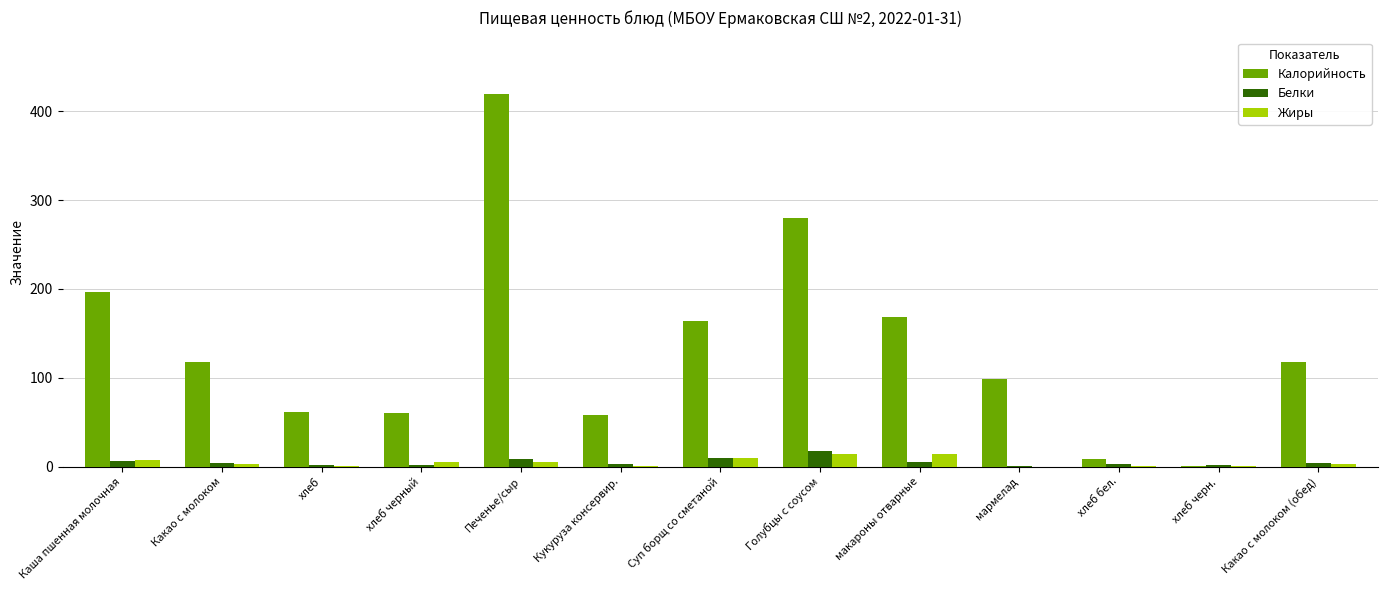

The value of Калорийность at хлеб черный is 60.0. True or false?

True